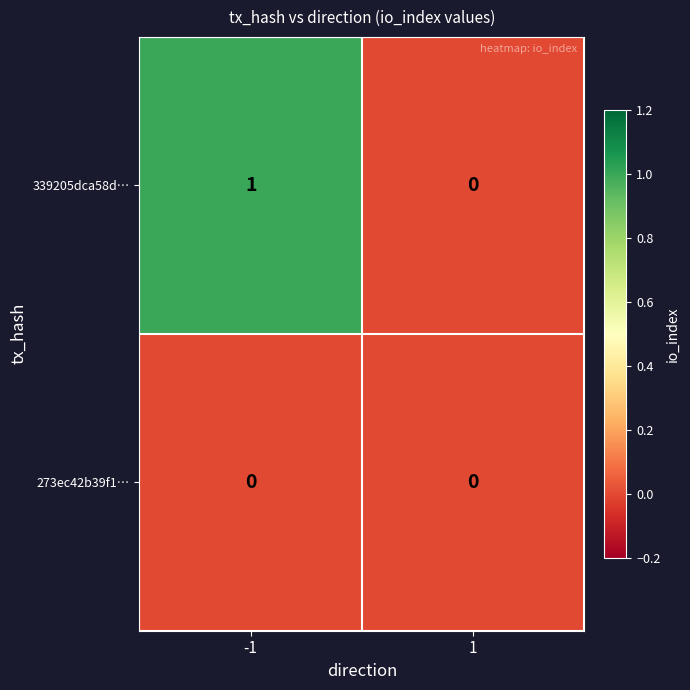

How many data points does each series have?

2